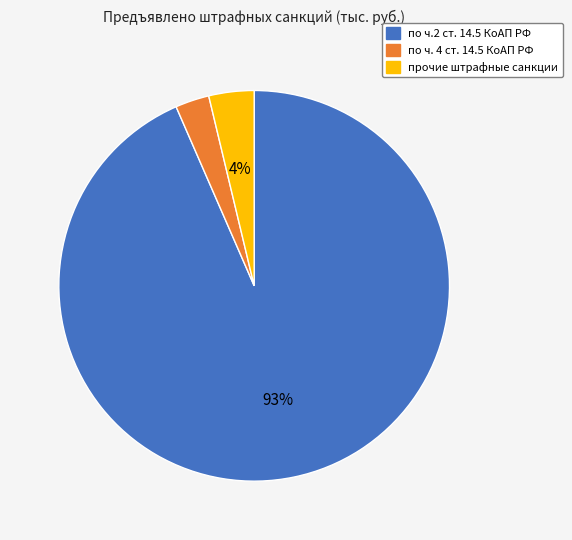

How many segments does this pie chart have?

3